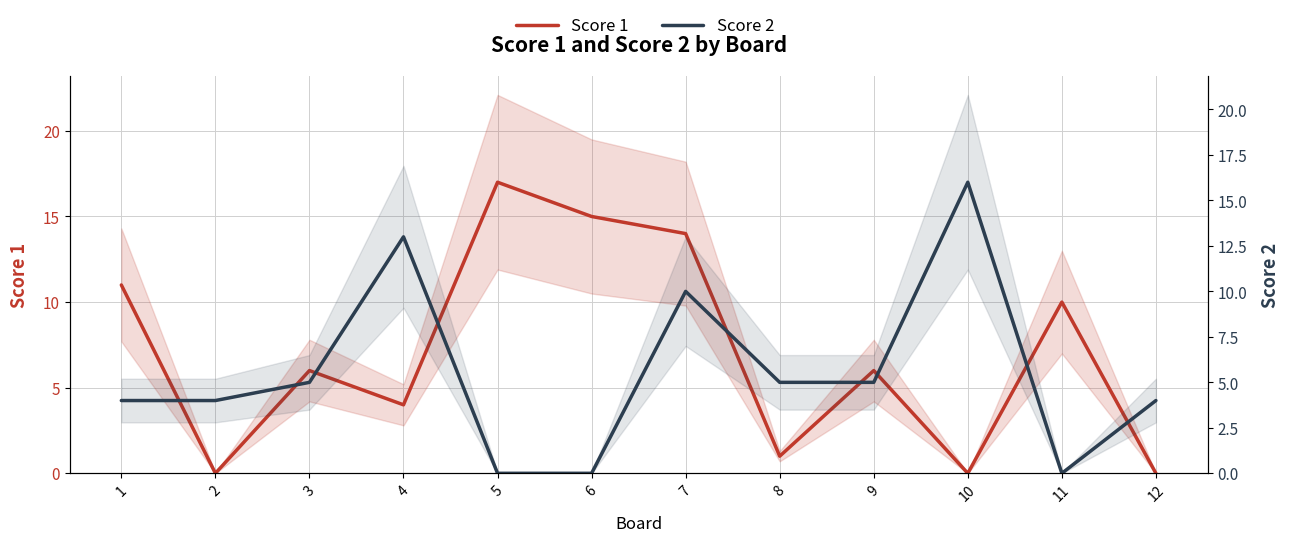

What are all the series names shown in the legend?

Score 1, Score 2